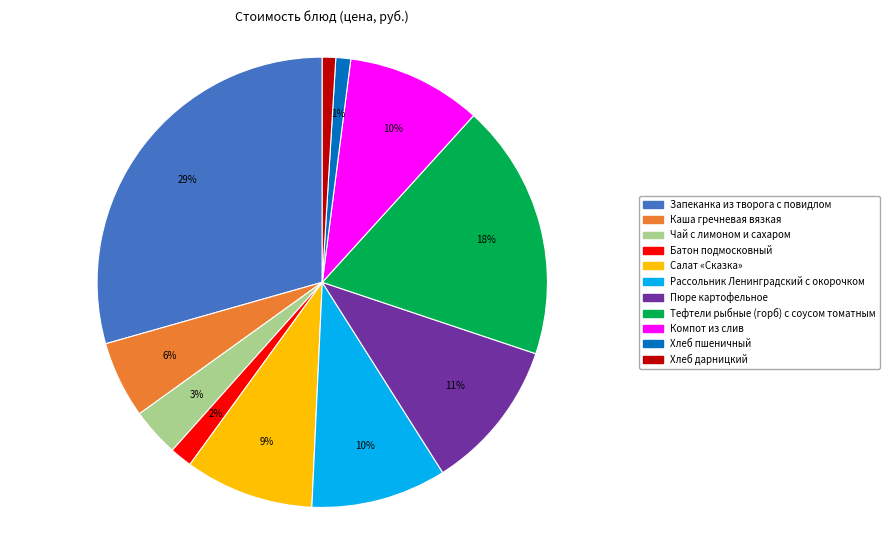

What is the largest slice in the pie chart?

Запеканка из творога с повидлом